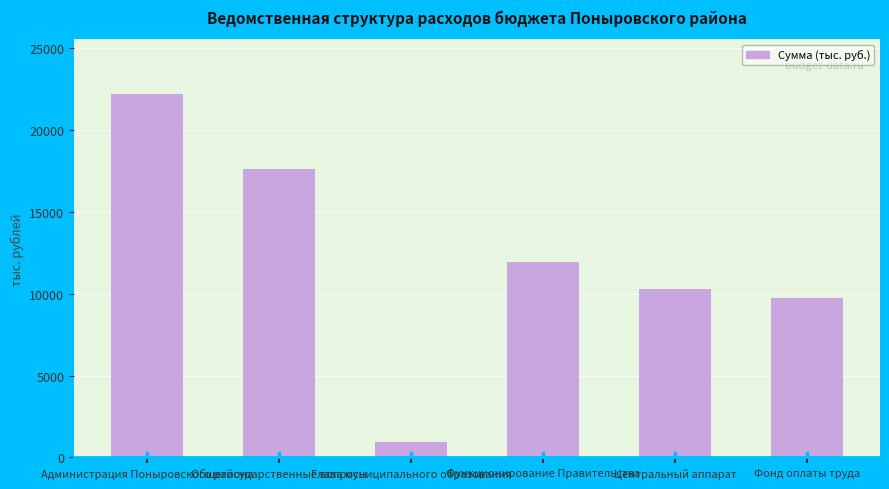

The chart shows a value of 22233.8 at Администрация Поныровского района. True or false?

True